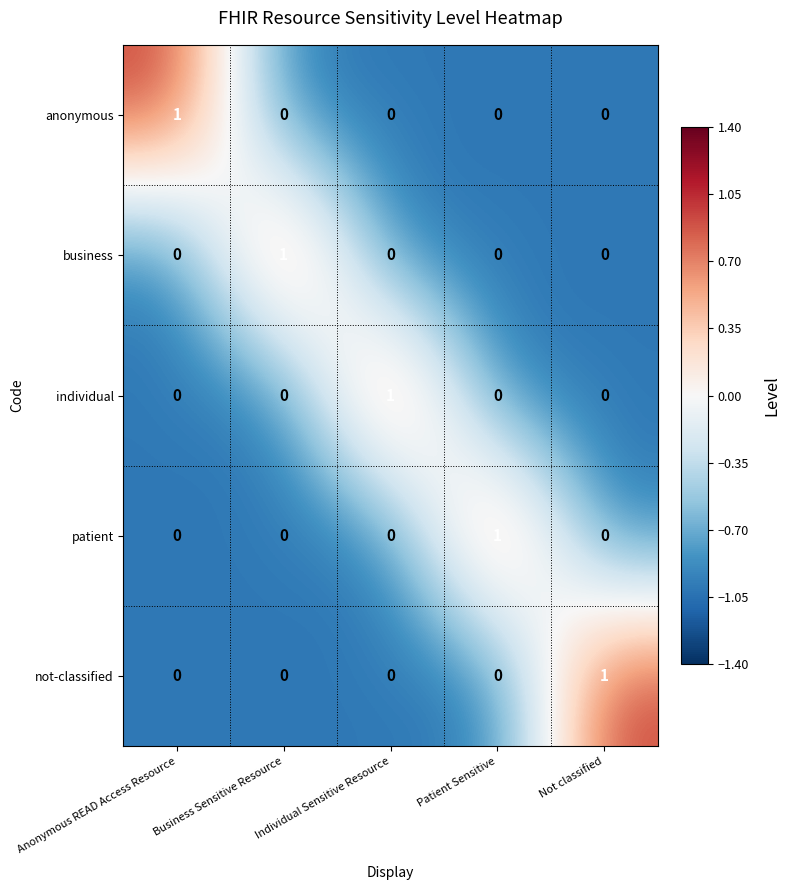

Count the number of data series in this chart.

5